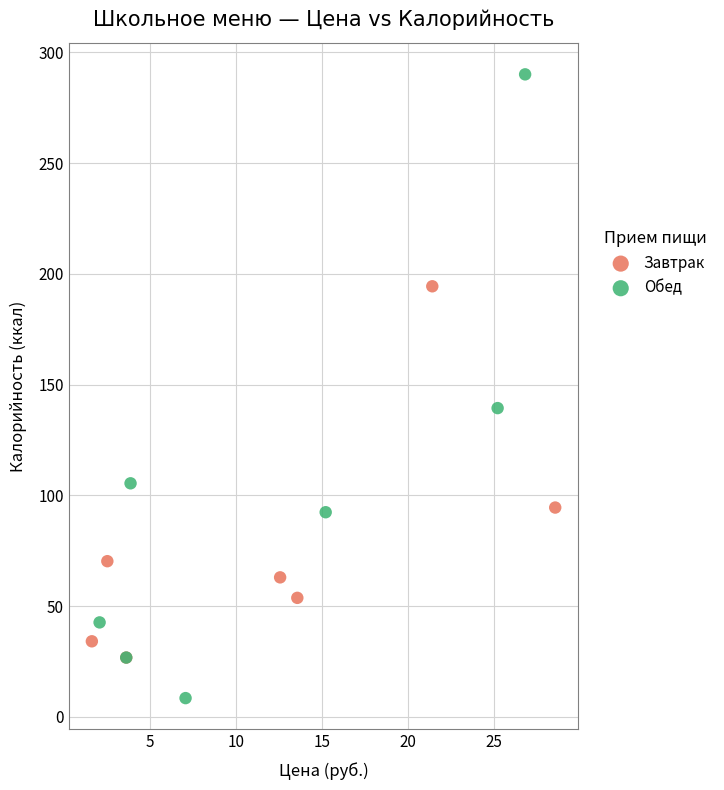

Which series reaches the minimum Y coordinate?

Обед